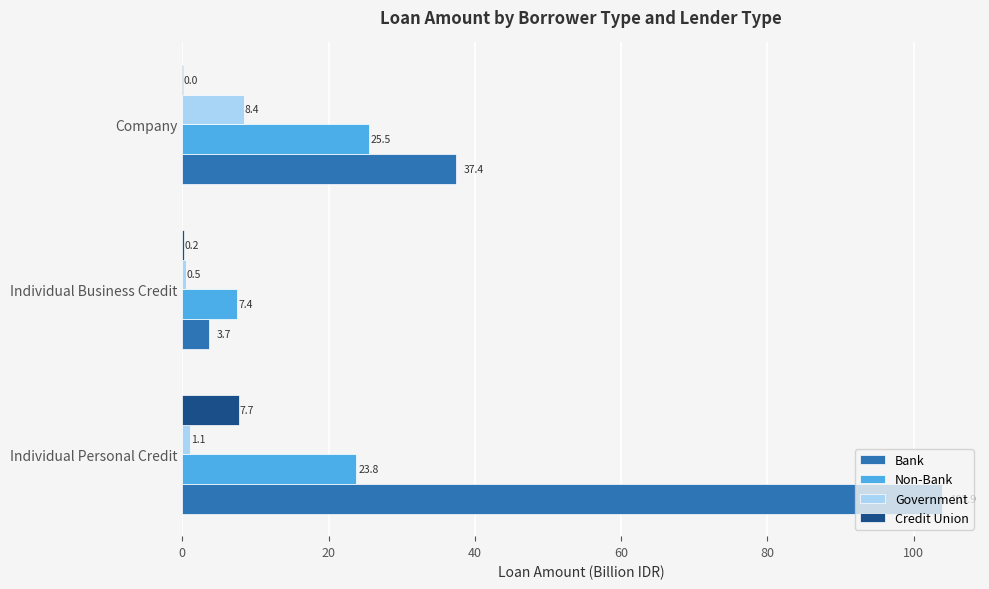

What is the sum of all Bank values?

145.0